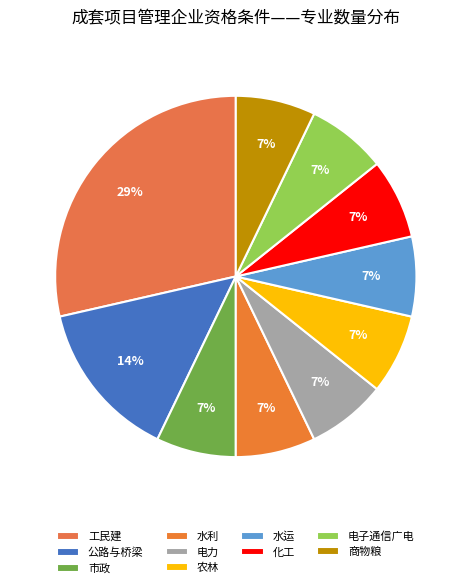

To the nearest percent, what is the combined percentage of 水利 and 电子通信广电?

14%